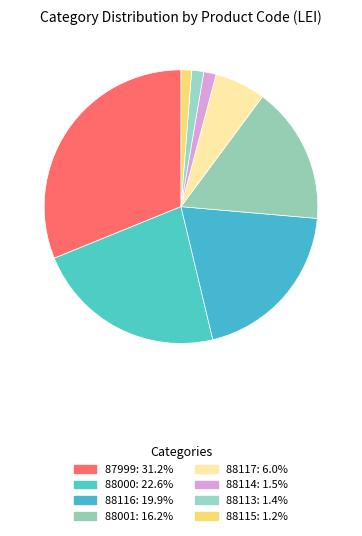

Is there any slice that represents more than half of the pie?

No